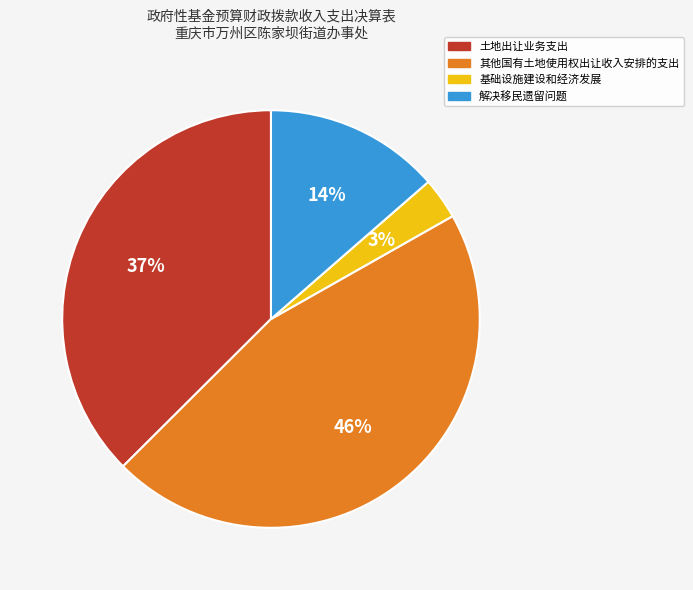

Combined, do 其他国有土地使用权出让收入安排的支出 and 基础设施建设和经济发展 account for over 50%?

No